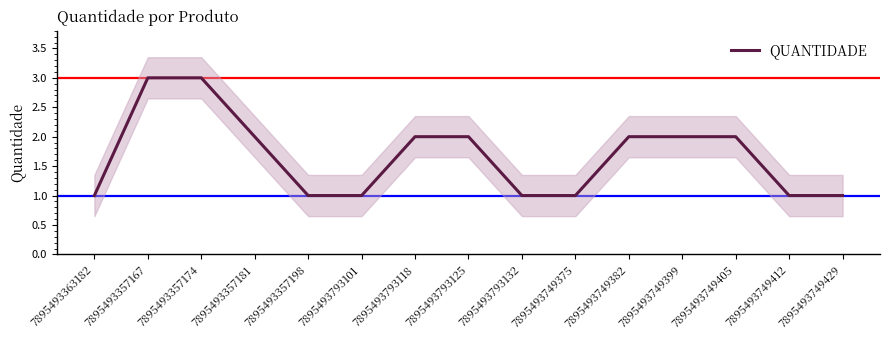

Between 7895493749429 and 7895493357198, which is larger?

7895493749429